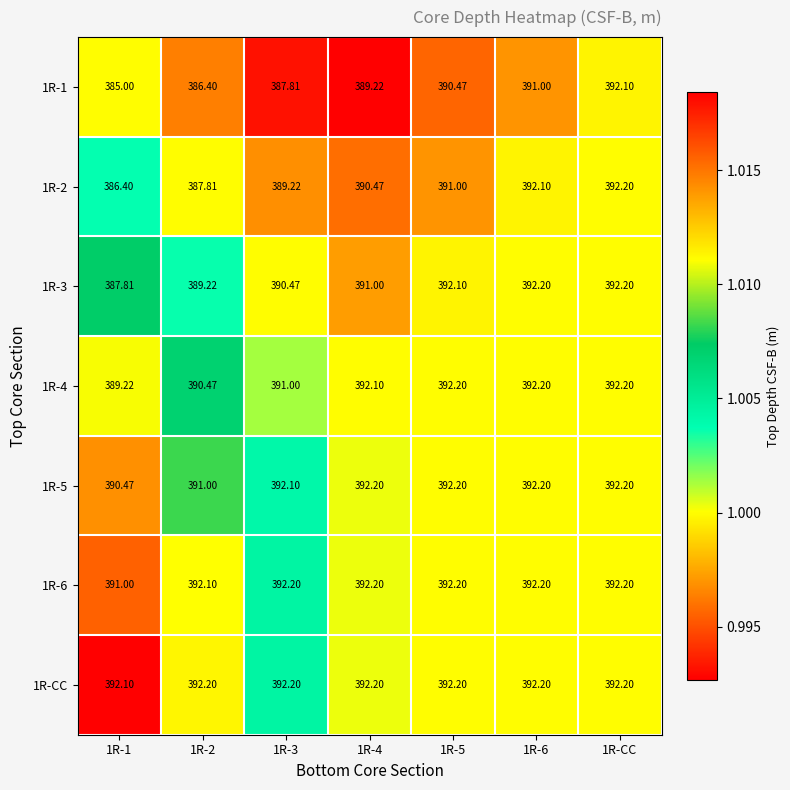

Which series has the largest total across all categories?

1R-CC